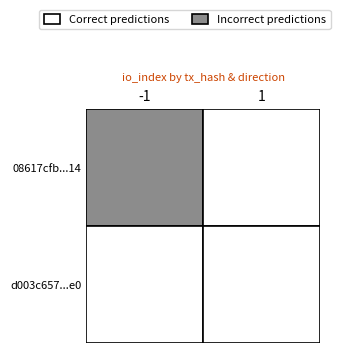

What is the average value of the d003c657c62989b12a0d77087144218c19331e0 series?

3